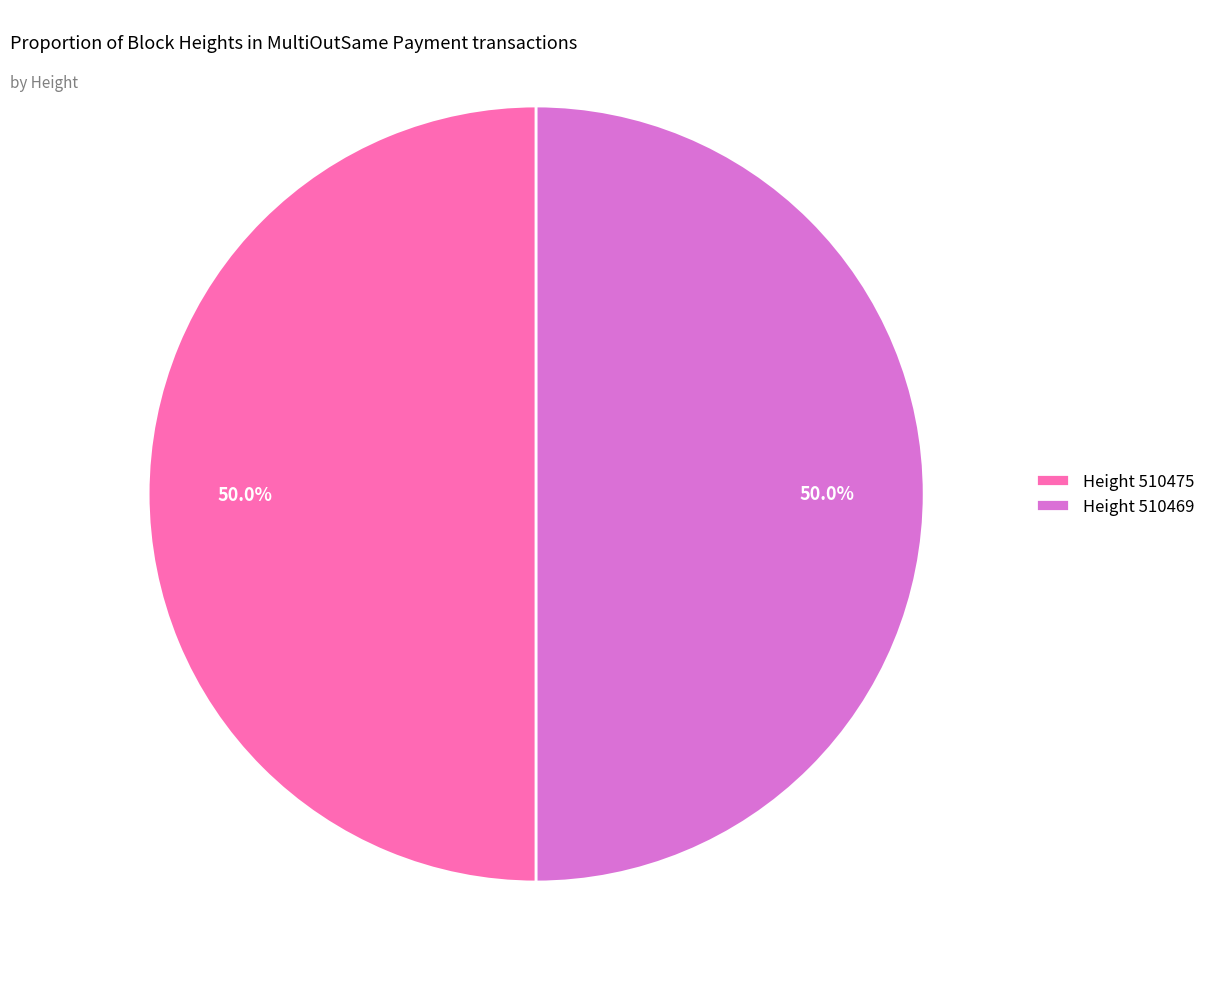

Combined, do Height 510469 and Height 510475 account for over 50%?

Yes